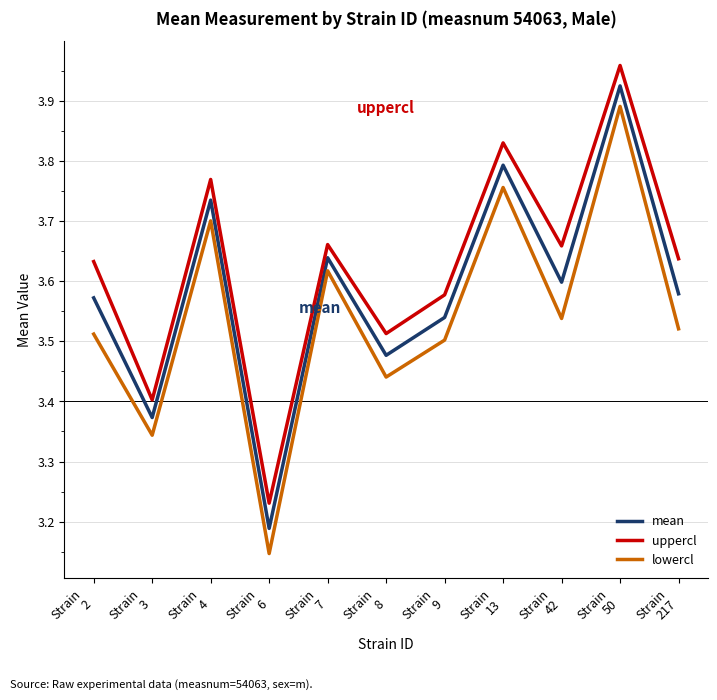

Which series has the widest spread of values?

lowercl